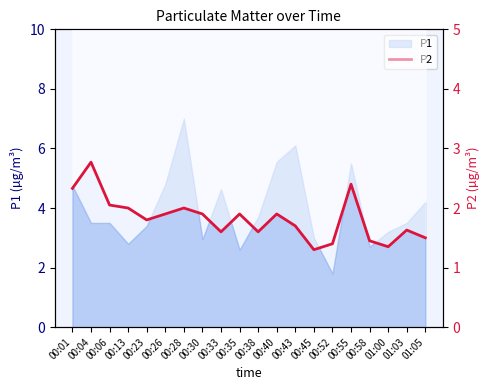

What is the difference between the values at 01:00 and 01:03?

0.3